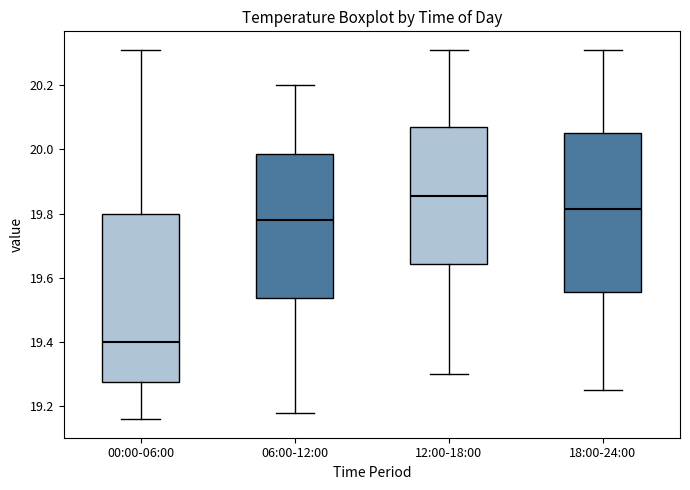

Which box's median line is the highest?

12:00-18:00